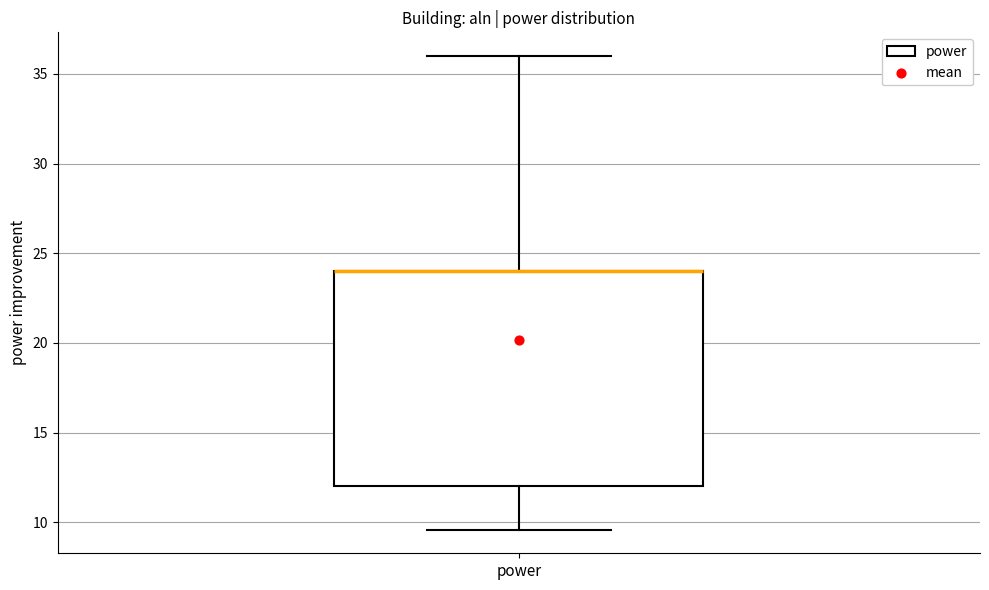

Where does the lower whisker of the box for power end on the y-axis? The values are not printed on the chart, so give them approximately, as read against the axis.

9.5